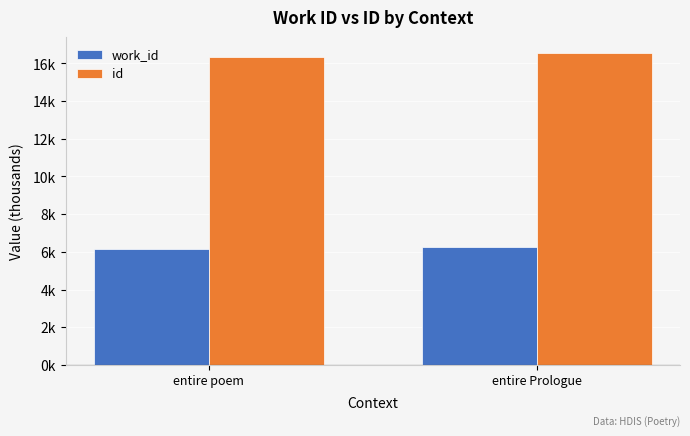

What is the minimum value for work_id?

6.2